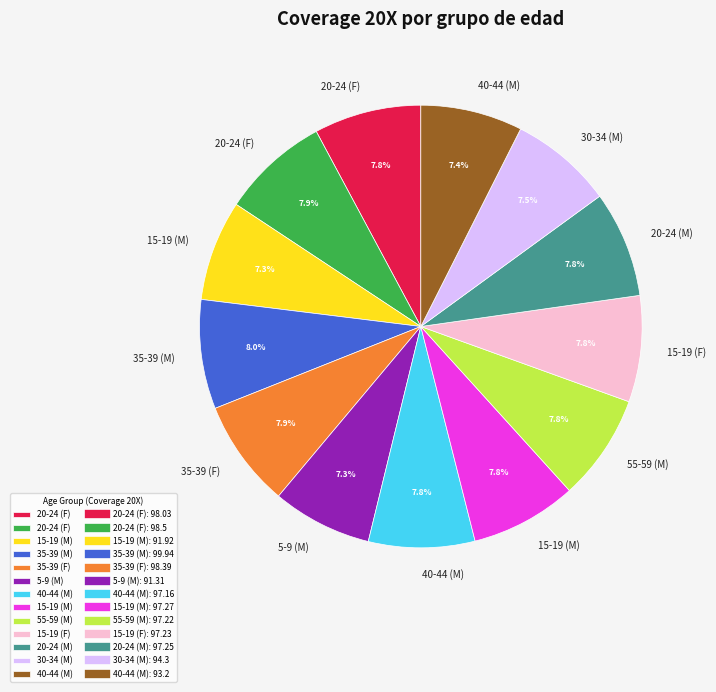

Is there any slice that represents more than half of the pie?

No